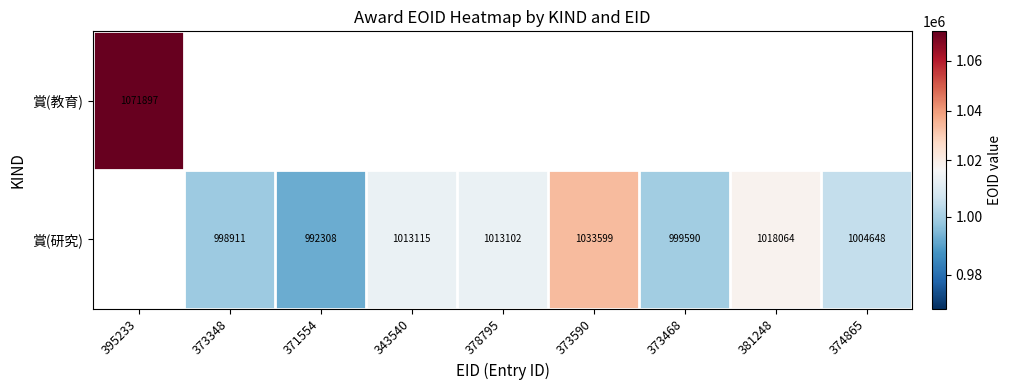

True or false: 賞(研究) has a value of 1424984 at 373590.

False